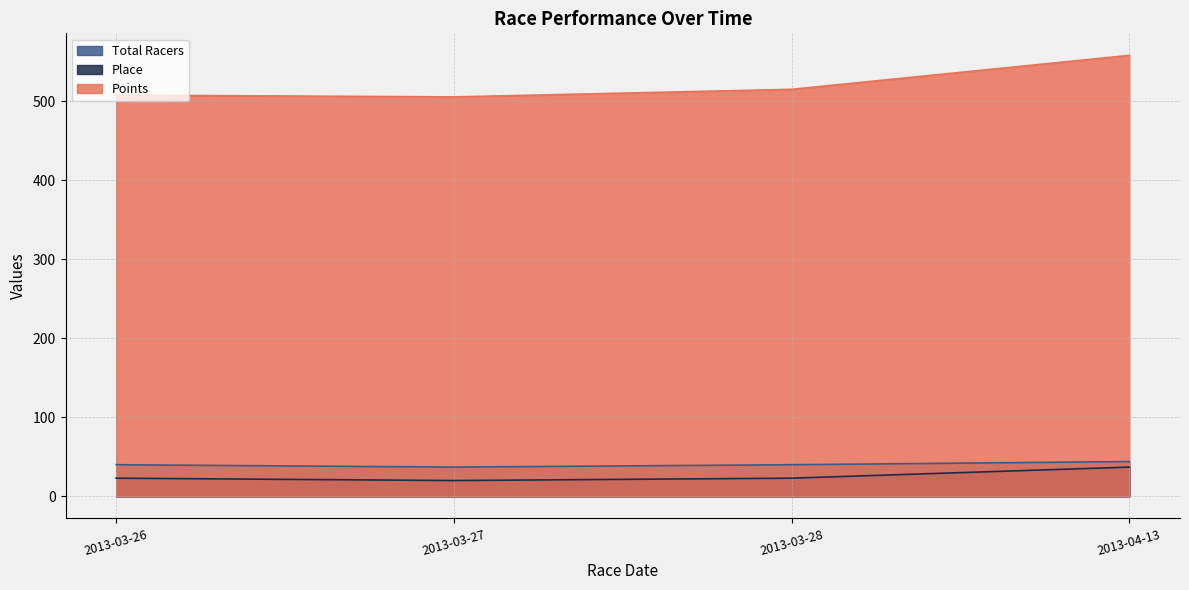

How many values in the Total Racers series exceed 40?

1